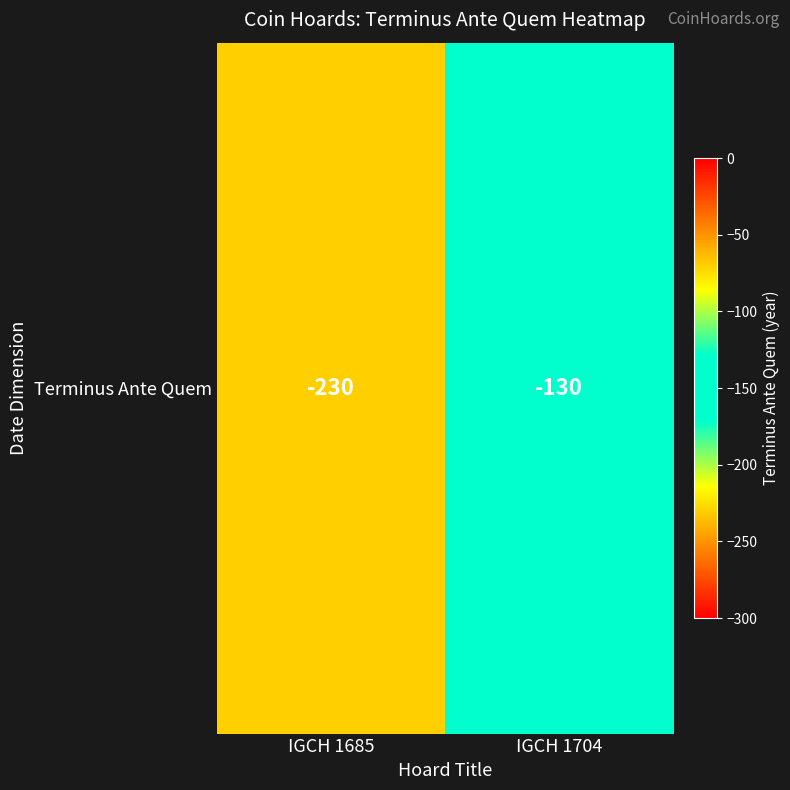

List the labels in order of value, smallest first.

IGCH 1685, IGCH 1704